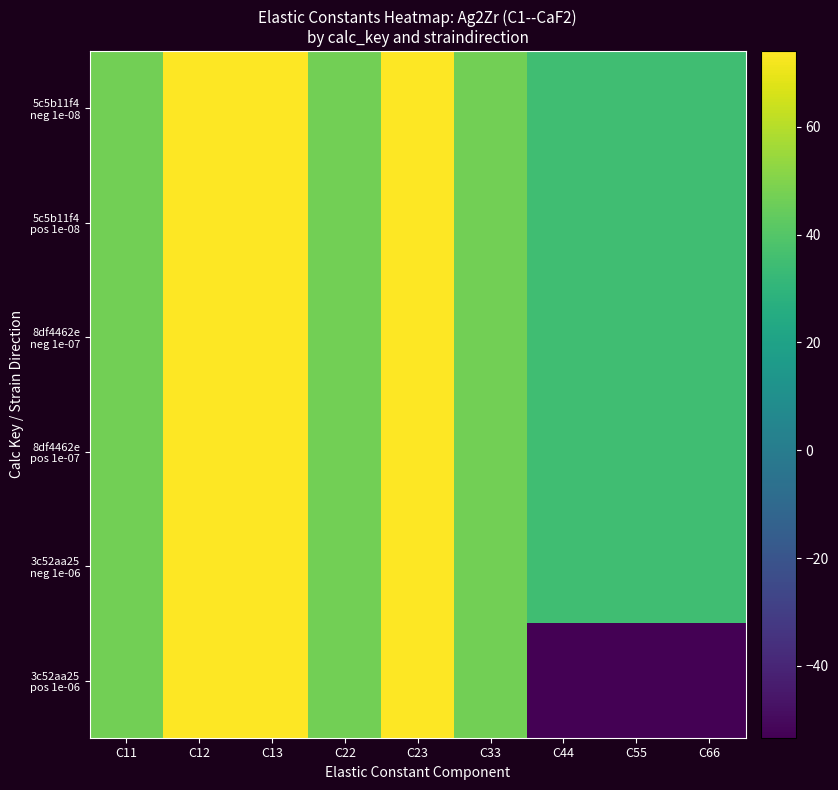

Is it true that 5c5b11f4 pos 1e-08 equals 35.0 at C66?

True